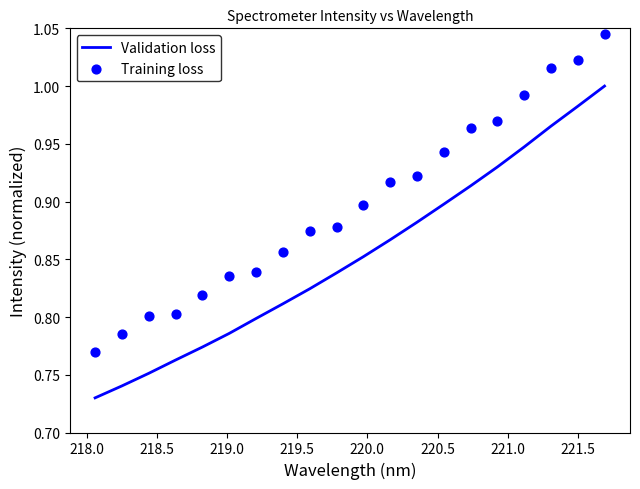

Which series reaches the maximum Y coordinate?

Training loss